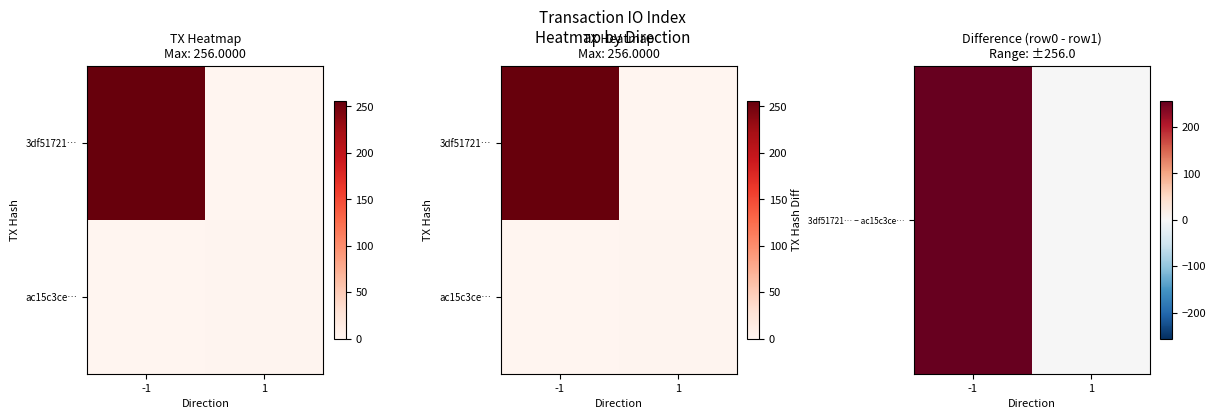

Is the value of 3df51721… − ac15c3ce… at -1 greater than the value of ac15c3ce… at -1?

Yes